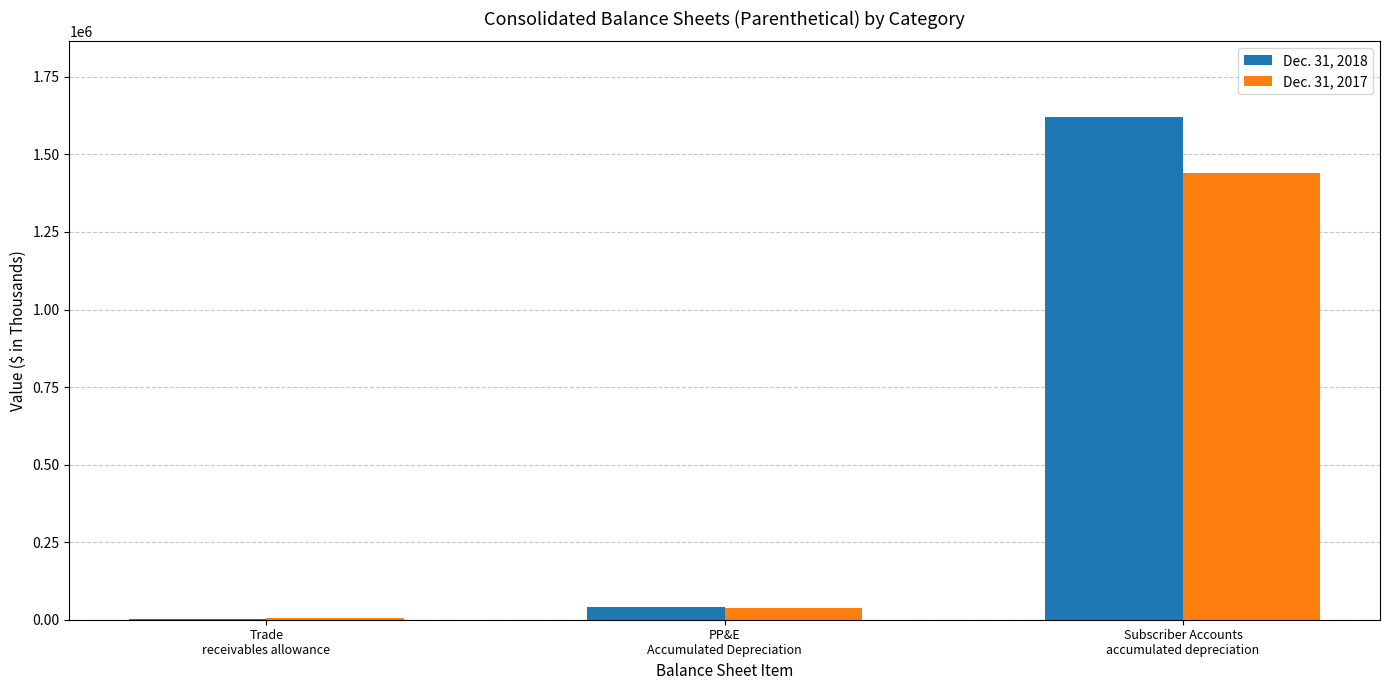

What is the sum of all Dec. 31, 2018 values?

1665532